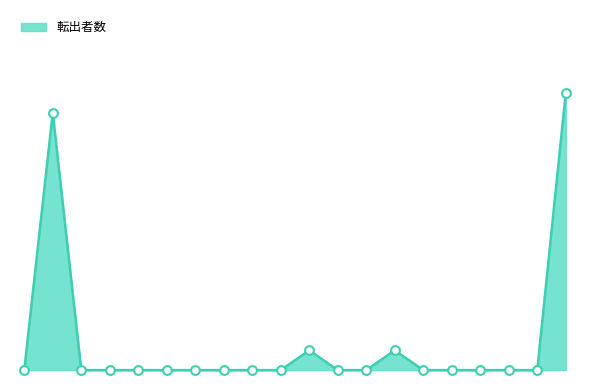

Is this an area chart (filled region under the line)?

Yes